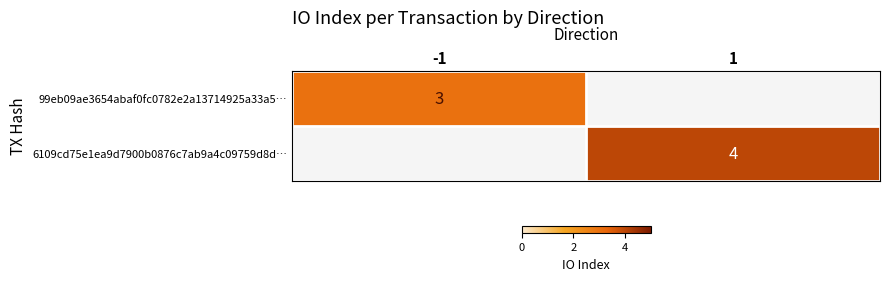

At which category does the chart reach its minimum across all series?

-1